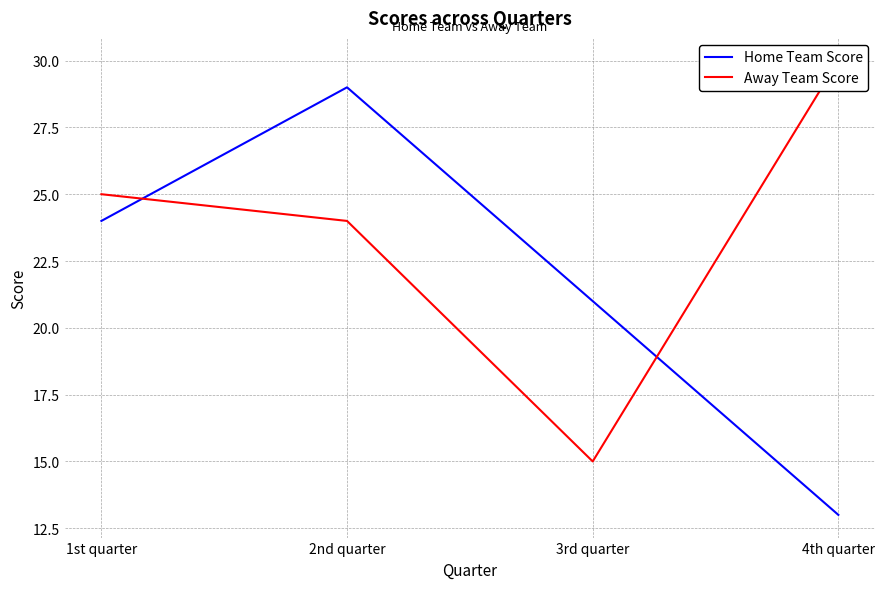

Rank the series by their maximum value, from lowest to highest.

Home Team Score, Away Team Score